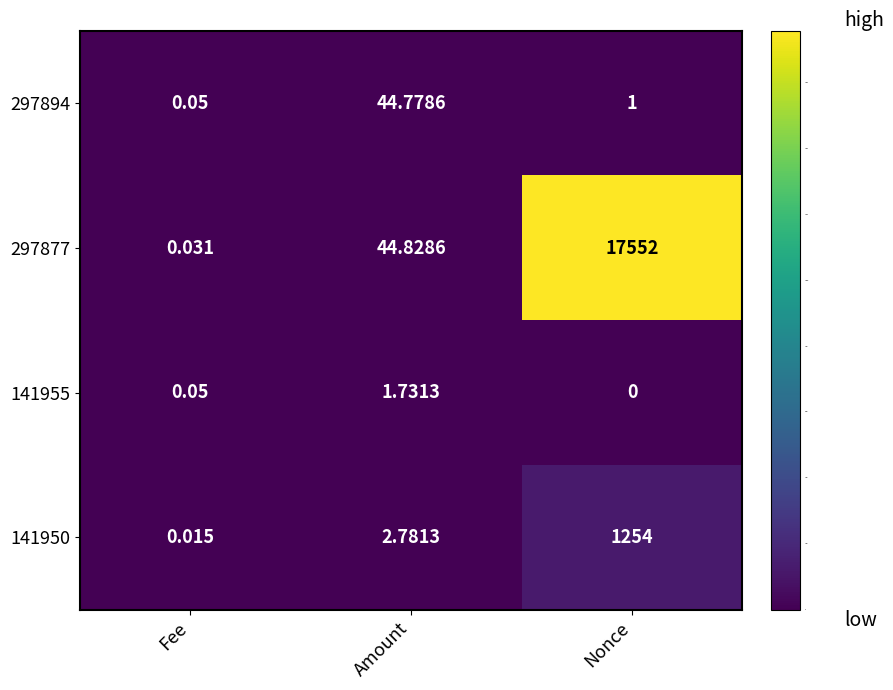

Is the value of 141955 at Nonce greater than the value of 297877 at Nonce?

No